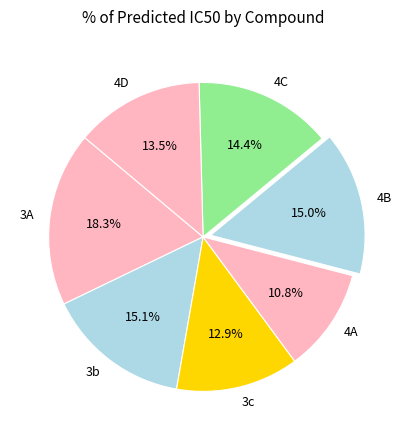

Approximately how many times larger is the value at 4B compared to 4A?

1.4